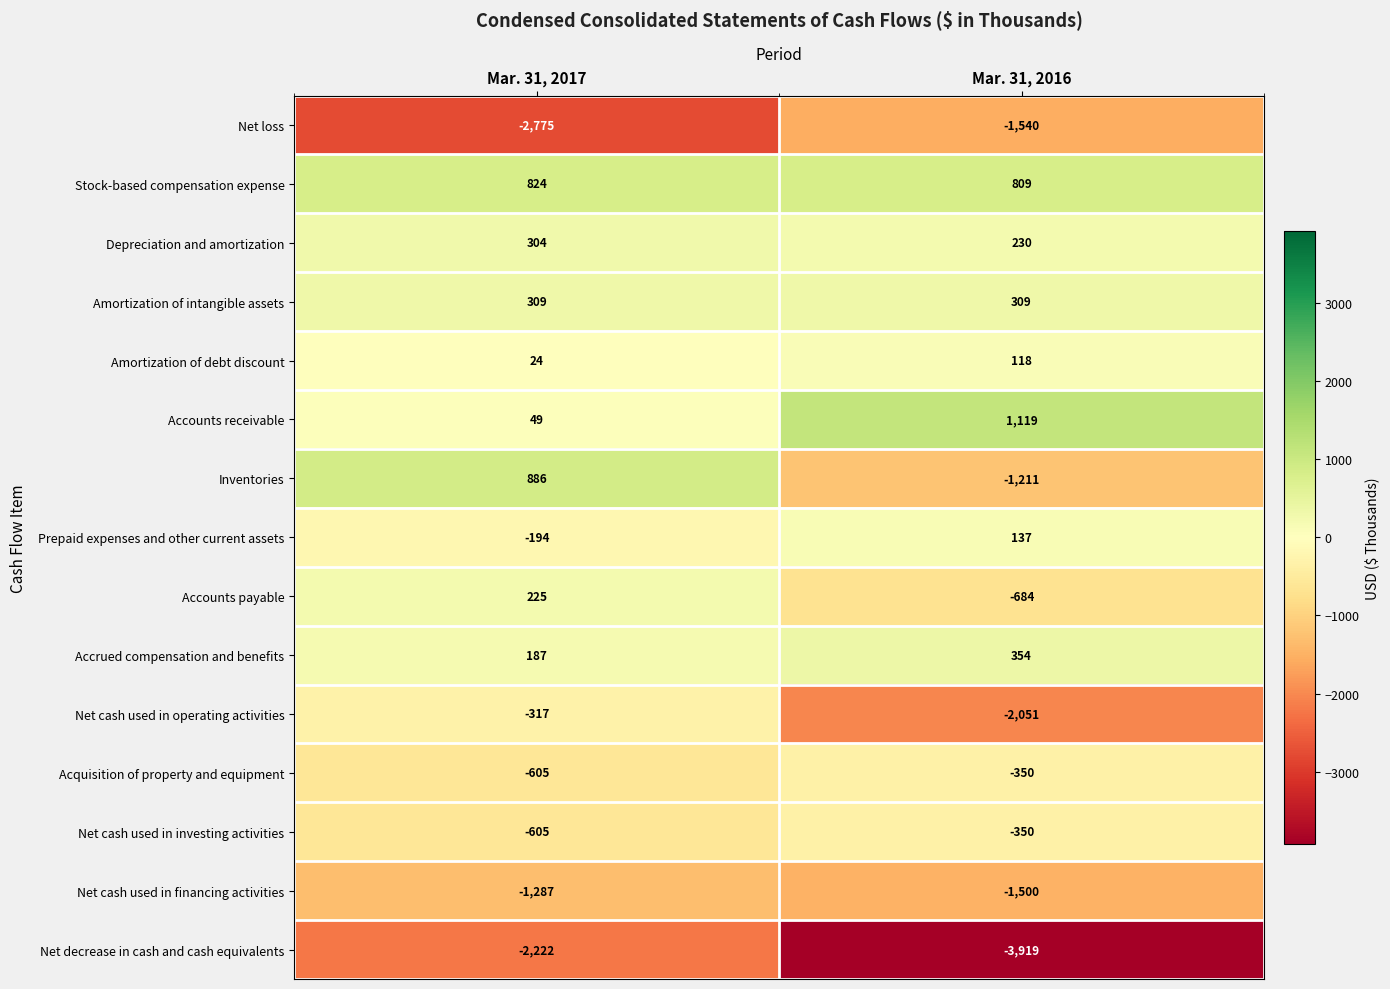

What is the average value of the Inventories series?

-162